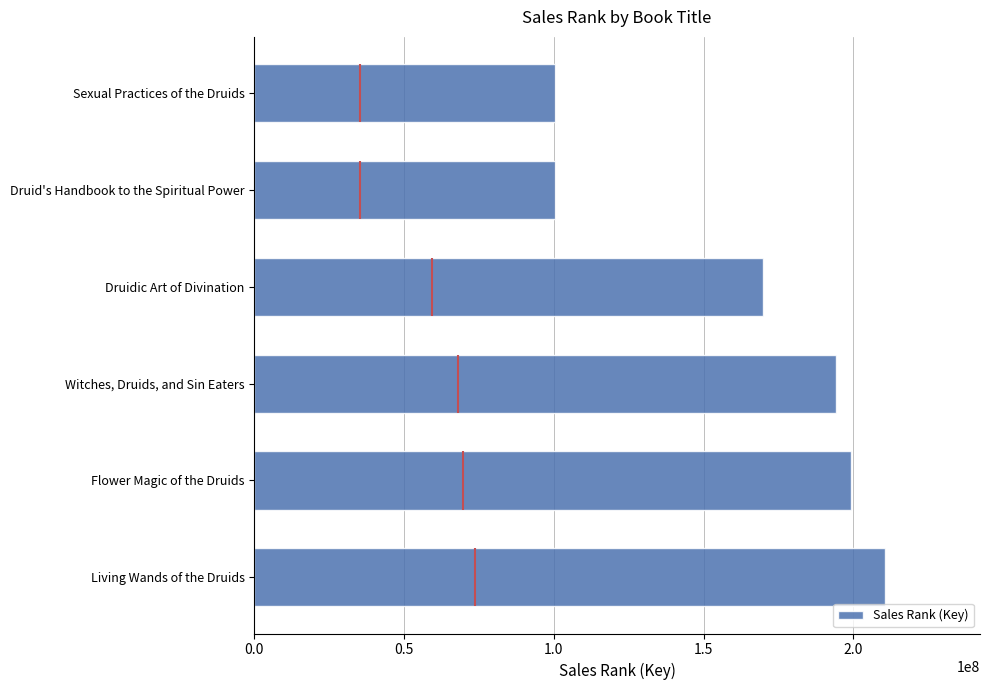

At which label is Sales Rank (Key) closest to 155541594?

Druidic Art of Divination